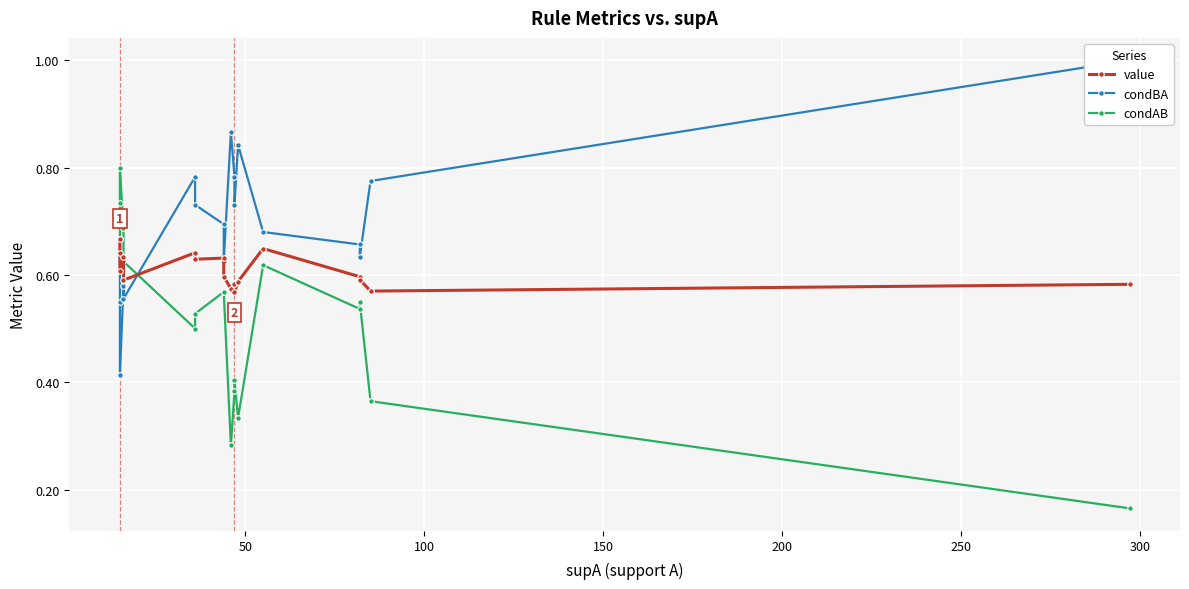

What is the highest value of the condAB series?

0.8